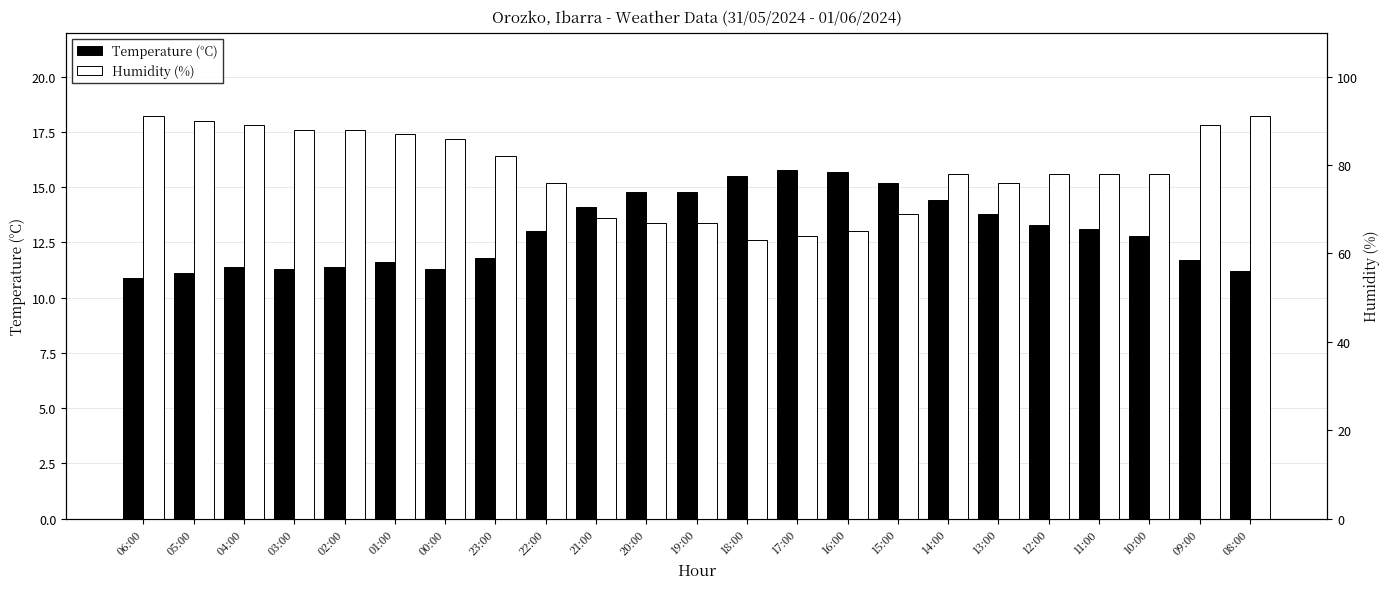

At which label is Humidity (%) closest to 77?

22:00